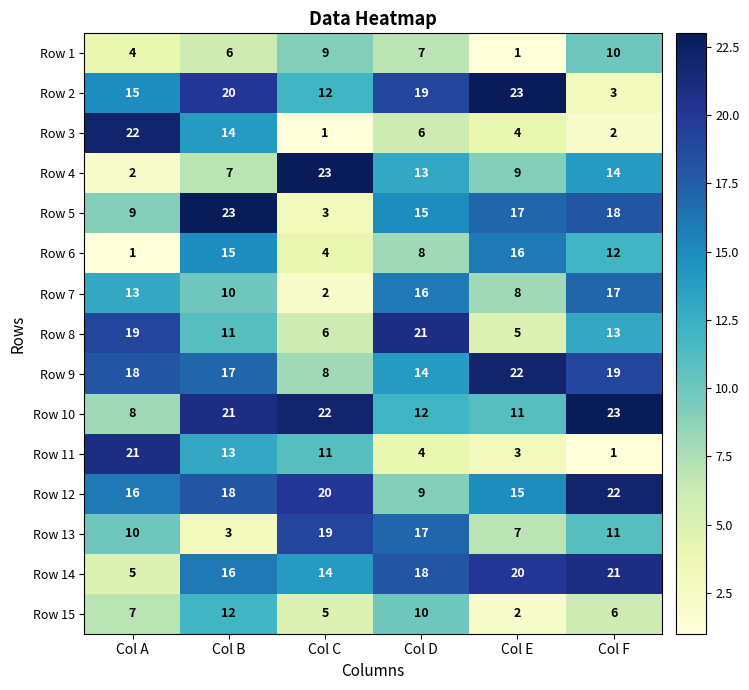

What is the average value of the Row 15 series?

7